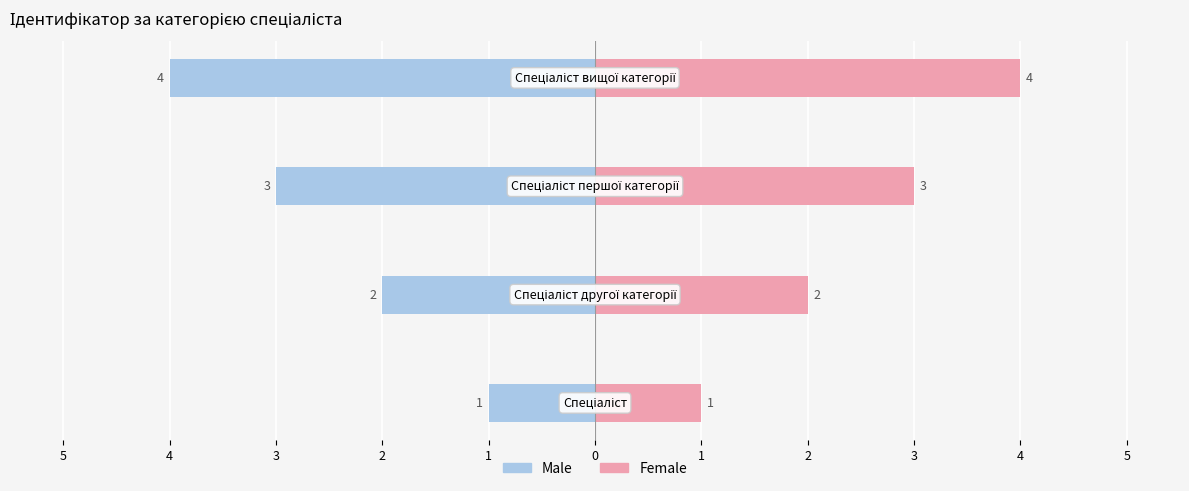

Does the chart contain stacked bars?

No